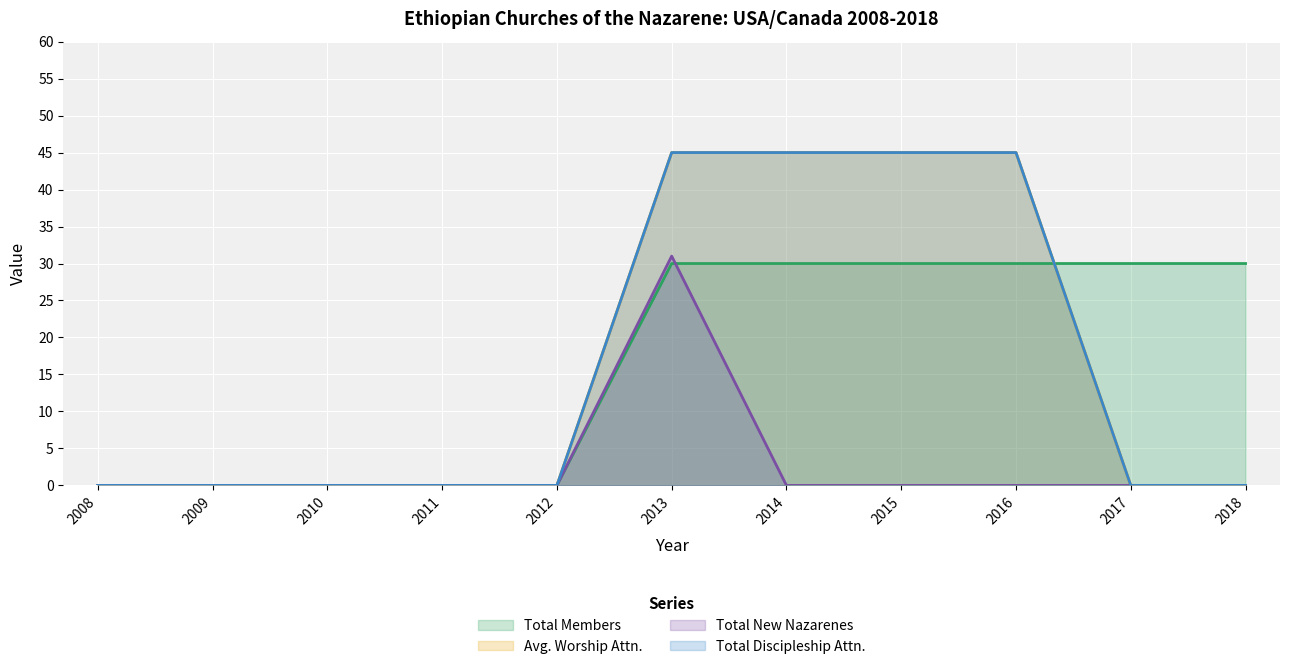

True or false: Total Members has a value of 46 at 2013.

False